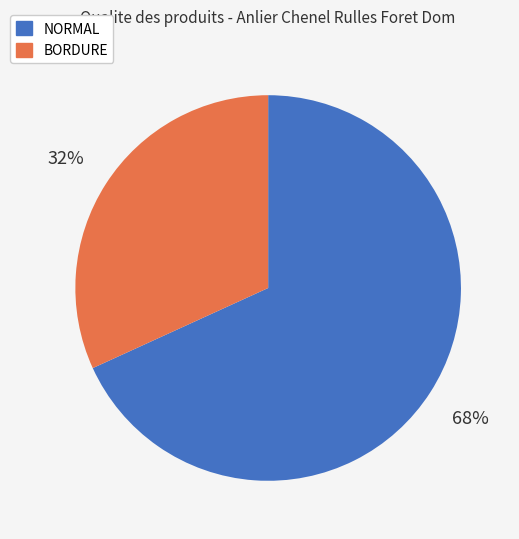

Is there any slice that represents more than half of the pie?

Yes